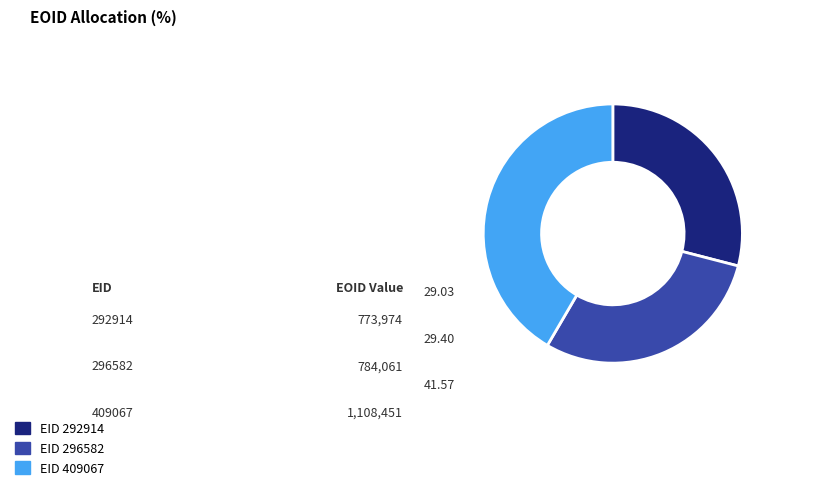

The EID 292914 slice represents 18% of the pie. True or false?

False